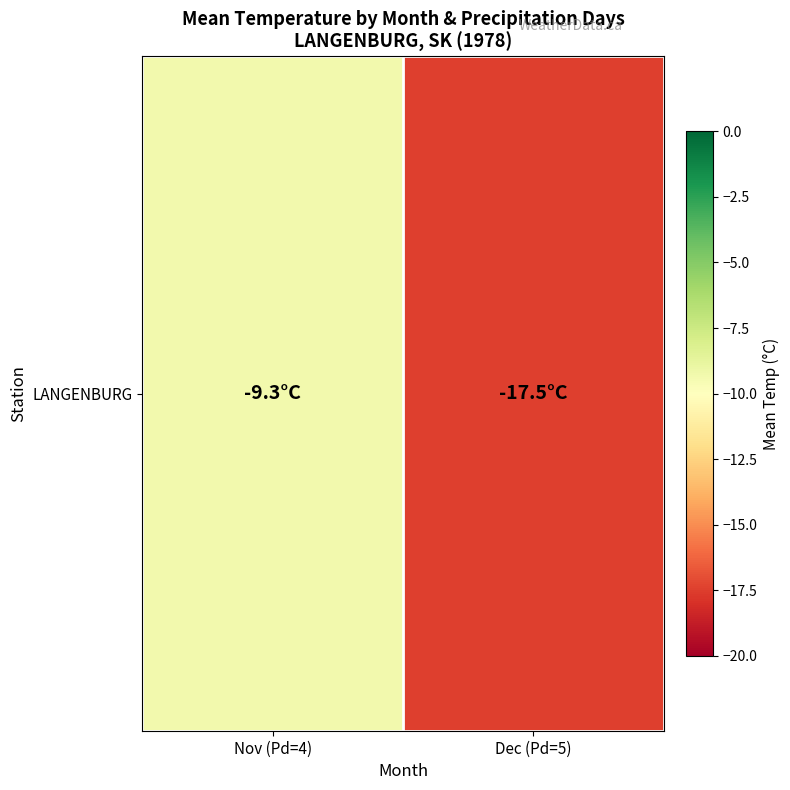

What is the change in value from Nov (Pd=4) to Dec (Pd=5)?

-8.2